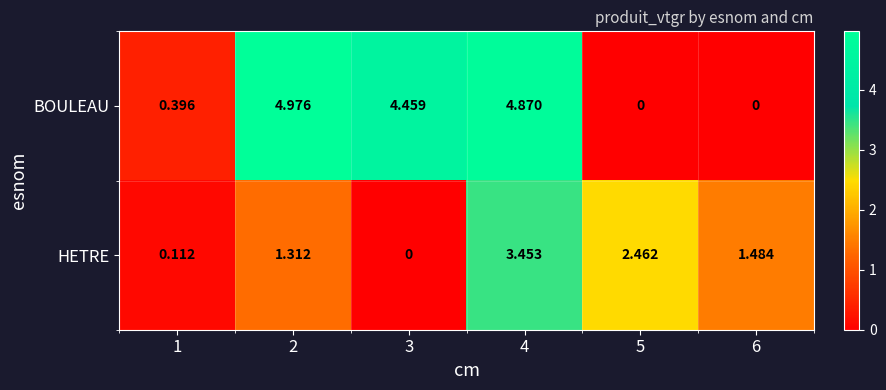

Which series has the largest range (max minus min)?

BOULEAU